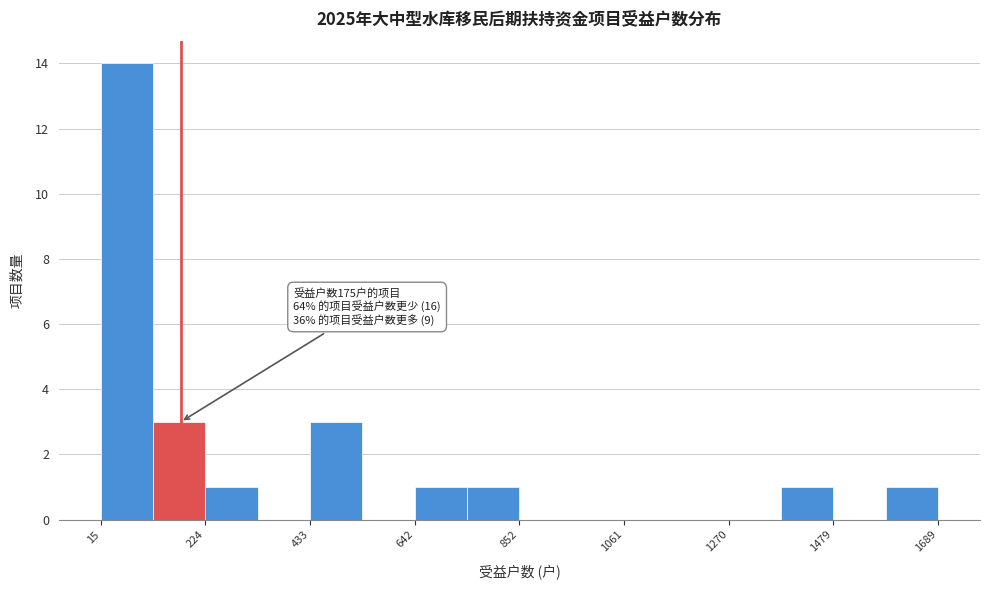

Read against the x-axis, roughly where is the centre of the tallest bar?

50